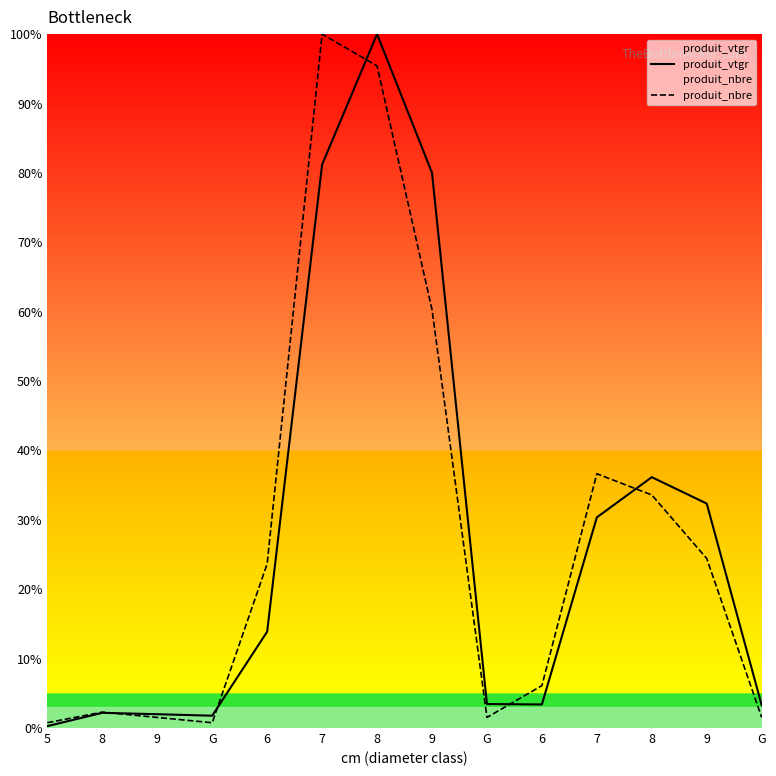

How many times do produit_nbre and produit_vtgr cross each other?

5